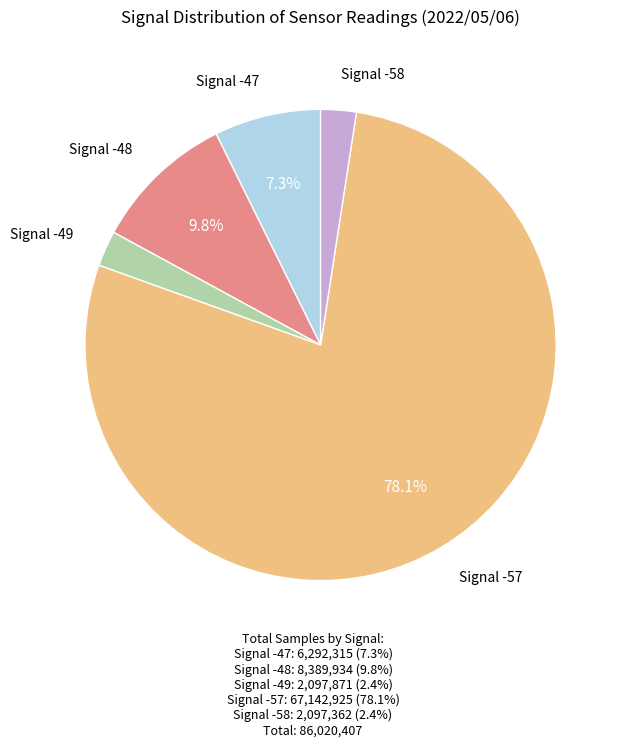

Is there any slice that represents more than half of the pie?

Yes